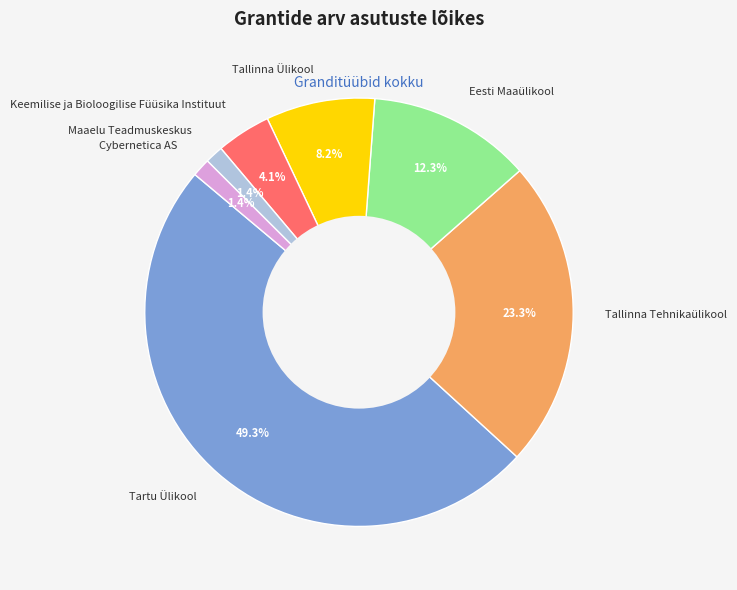

What is the largest slice in the pie chart?

Tartu Ülikool